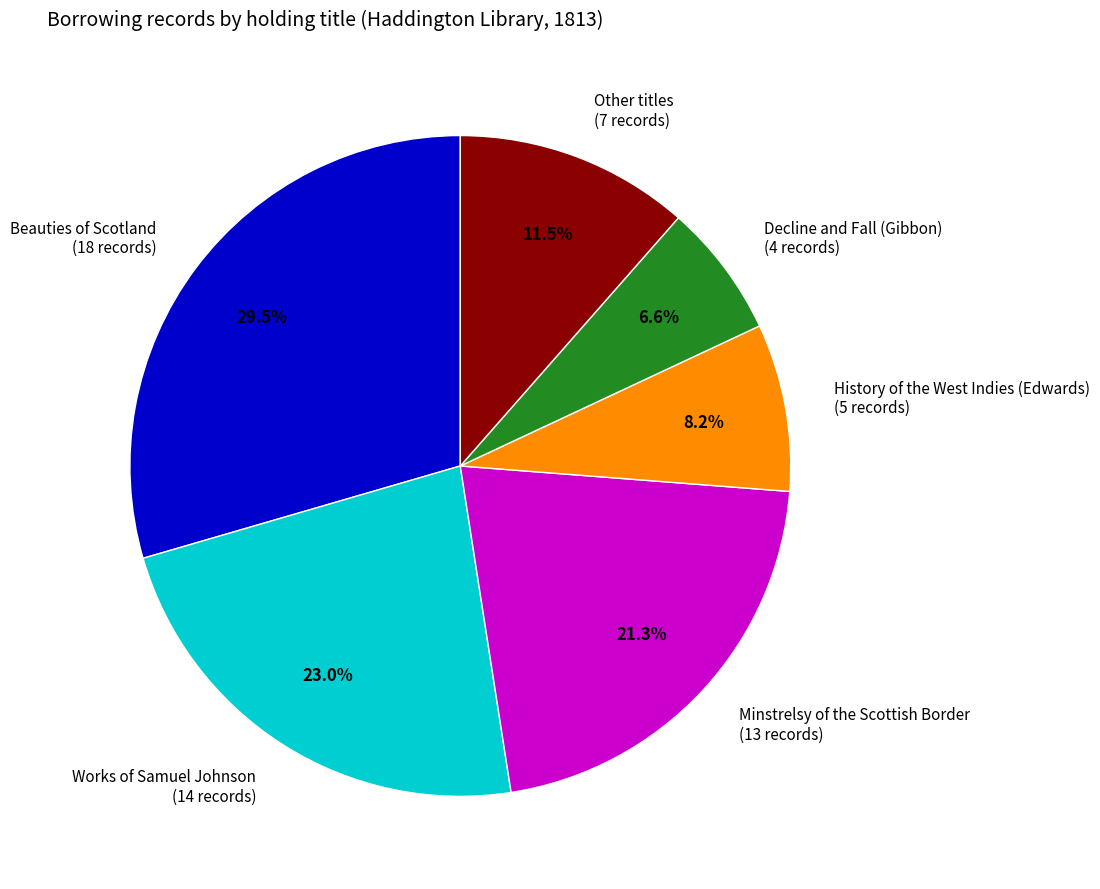

What portion of the pie excludes Other titles?

88.5%